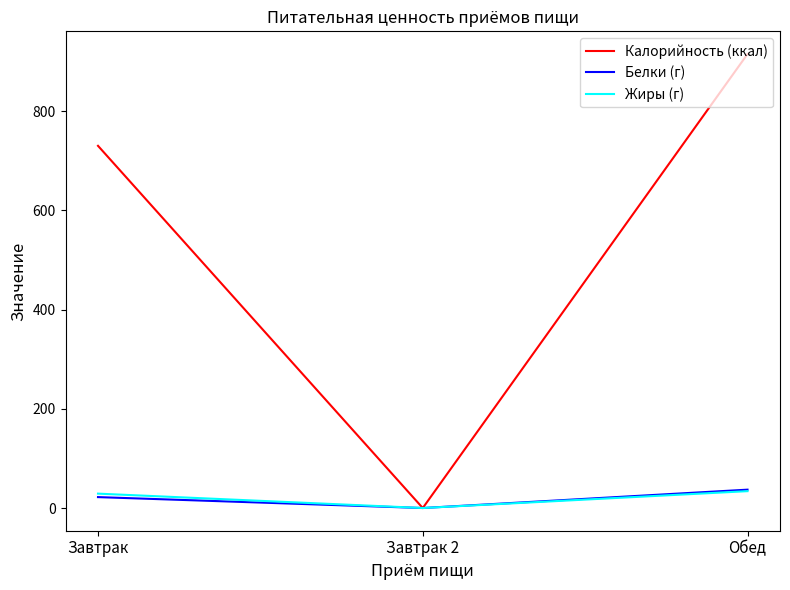

Reading left to right, transcribe all the data shown in this chart.

Калорийность (ккал): Завтрак=730	Завтрак 2=0	Обед=915
Белки (г): Завтрак=22	Завтрак 2=0	Обед=37
Жиры (г): Завтрак=29	Завтрак 2=0	Обед=34